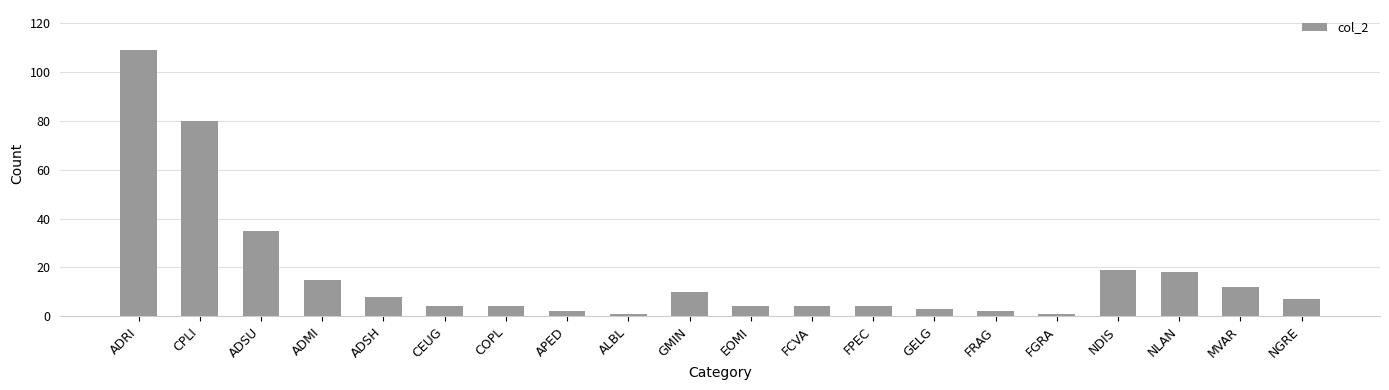

What is the average value?

17